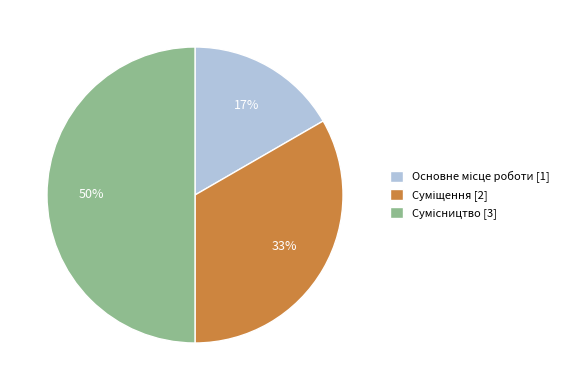

To the nearest percent, what is the average slice percentage?

33%